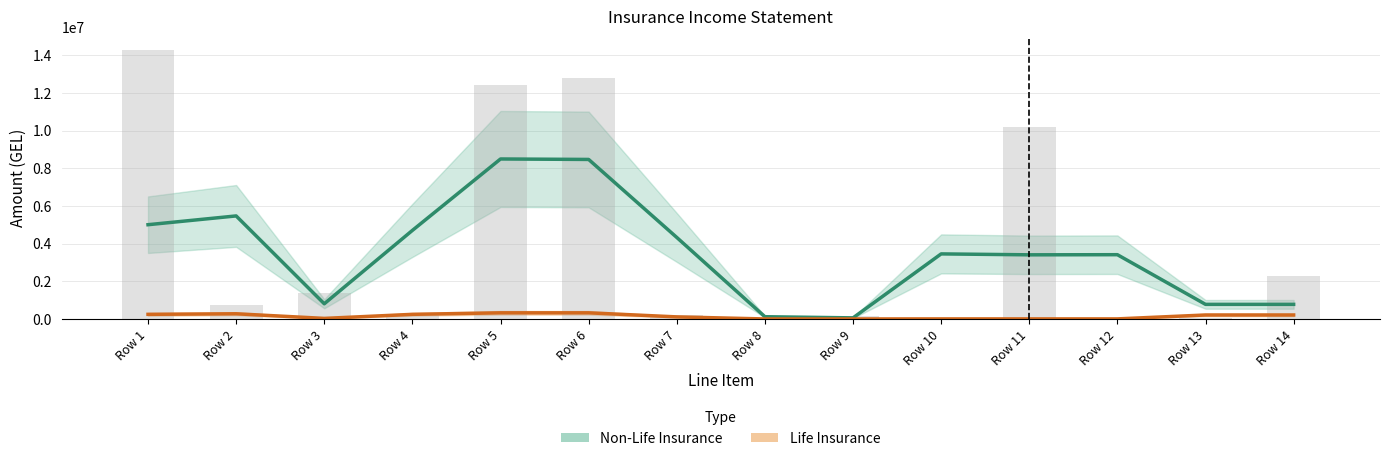

How many values in the Non-Life Insurance series exceed 3454920?

7